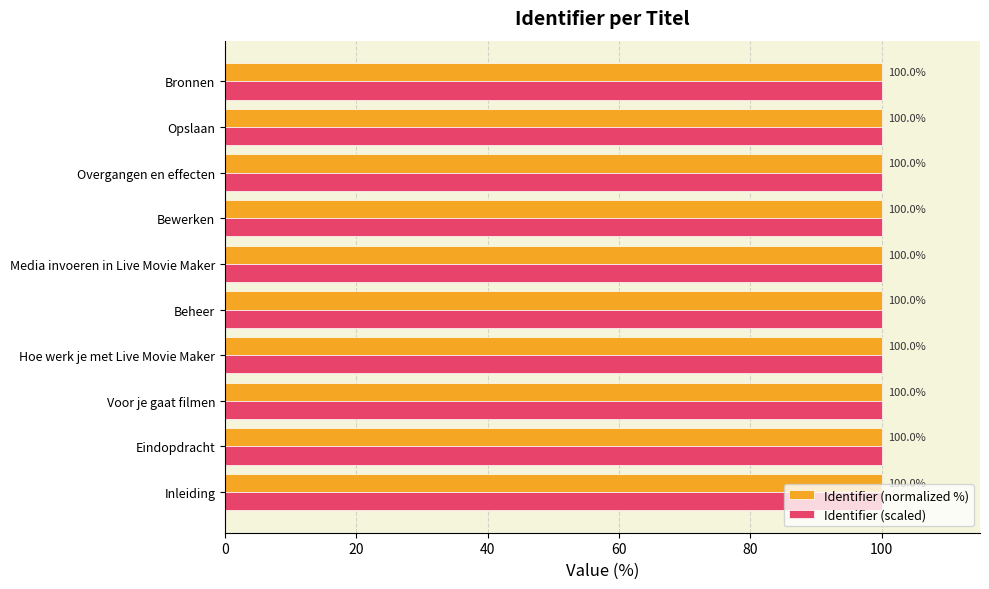

The value of Identifier (scaled) at Opslaan is 143.4. True or false?

False